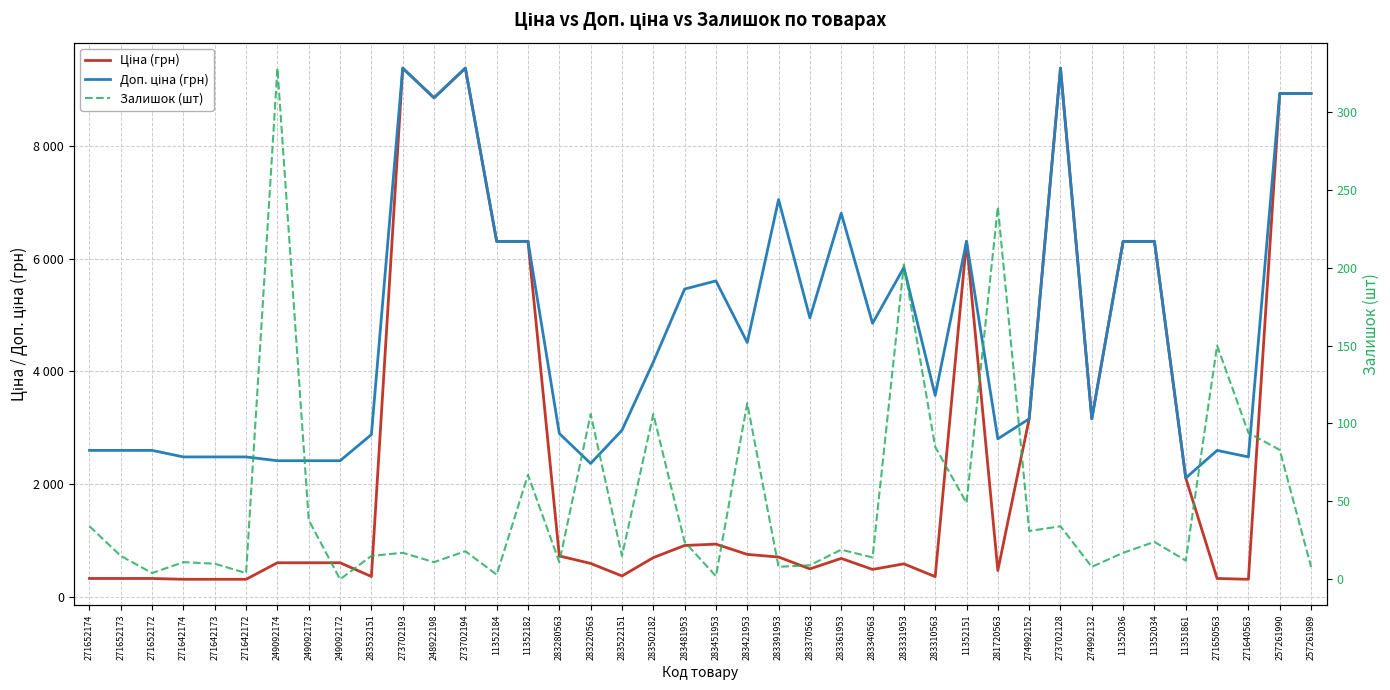

Read the Залишок (шт) value at 283280563.

11.0